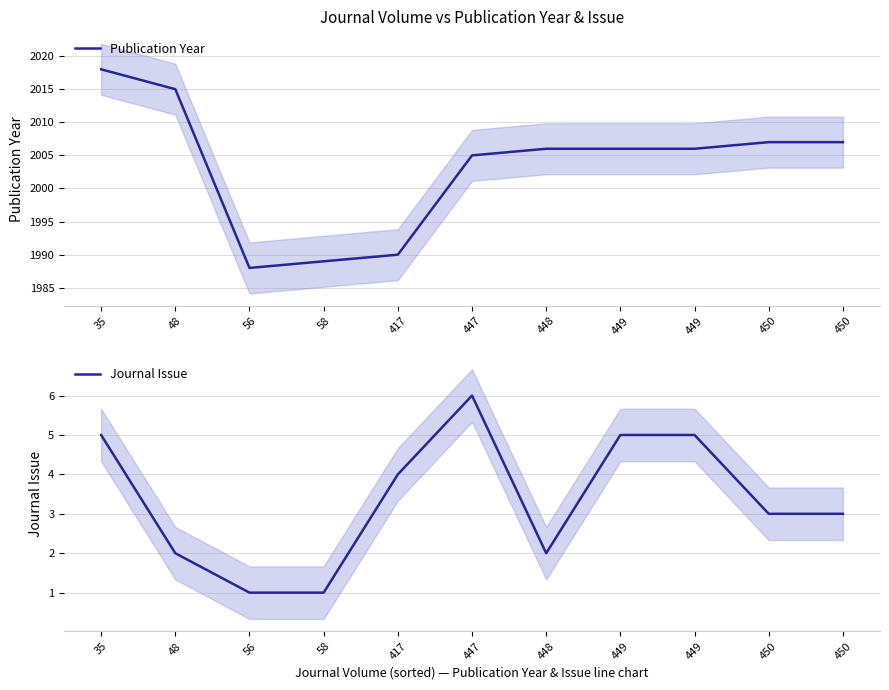

The value of Journal Issue at 48 is 2. True or false?

True